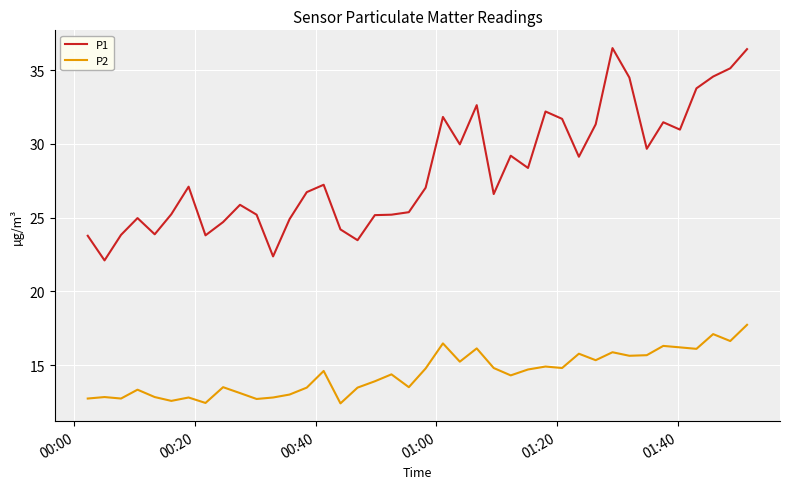

In P1, how many points are higher than both neighbors (excluding endpoints)?

10